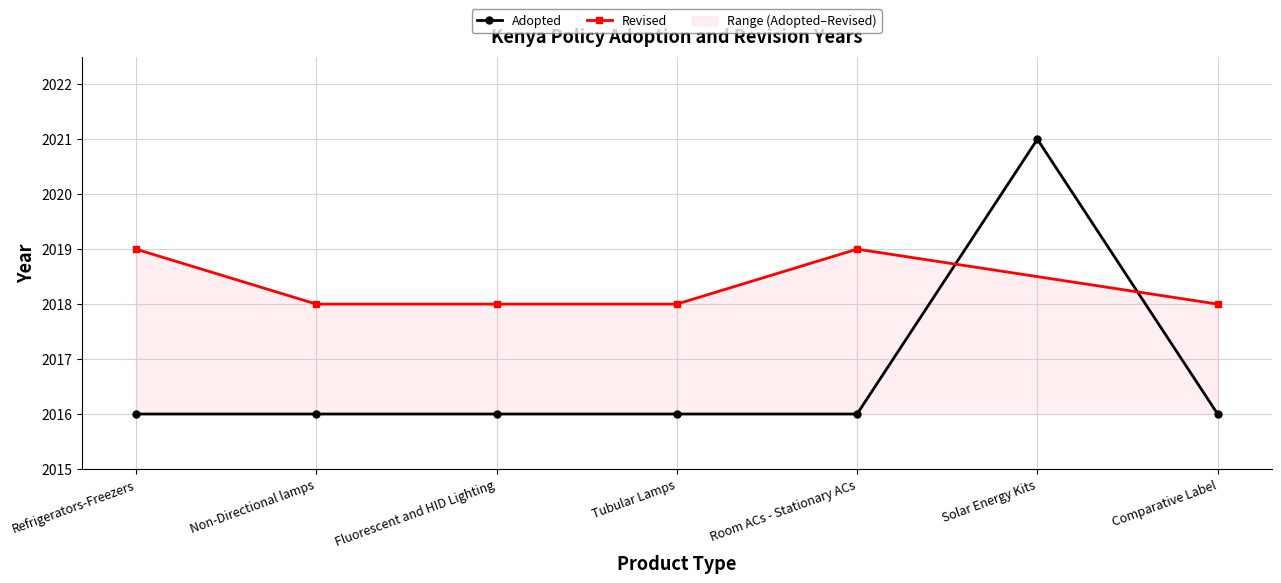

Which has a higher value, Refrigerators-Freezers or Comparative Label?

Refrigerators-Freezers